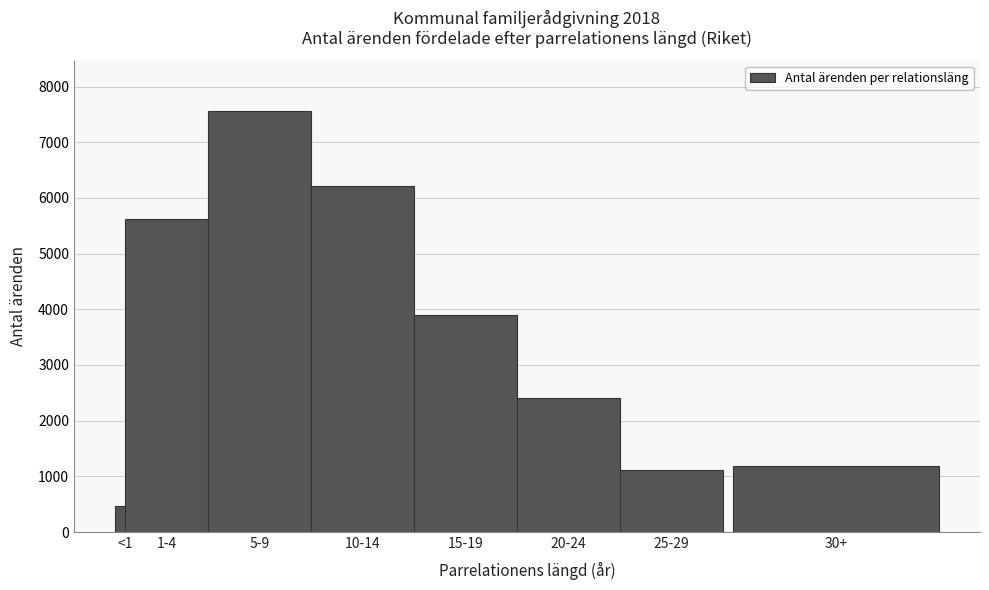

Reading right to left, extract all data points from this chart.

1188	1113	2409	3898	6210	7560	5614	469